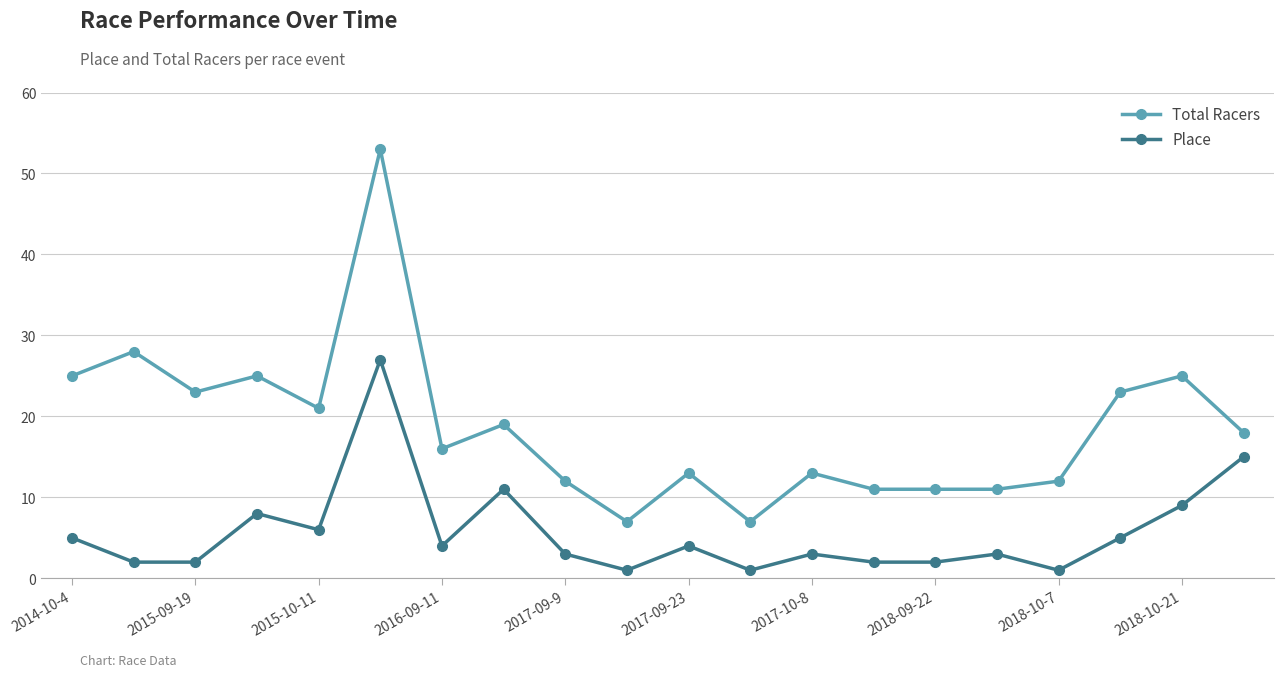

Count the number of data series in this chart.

2